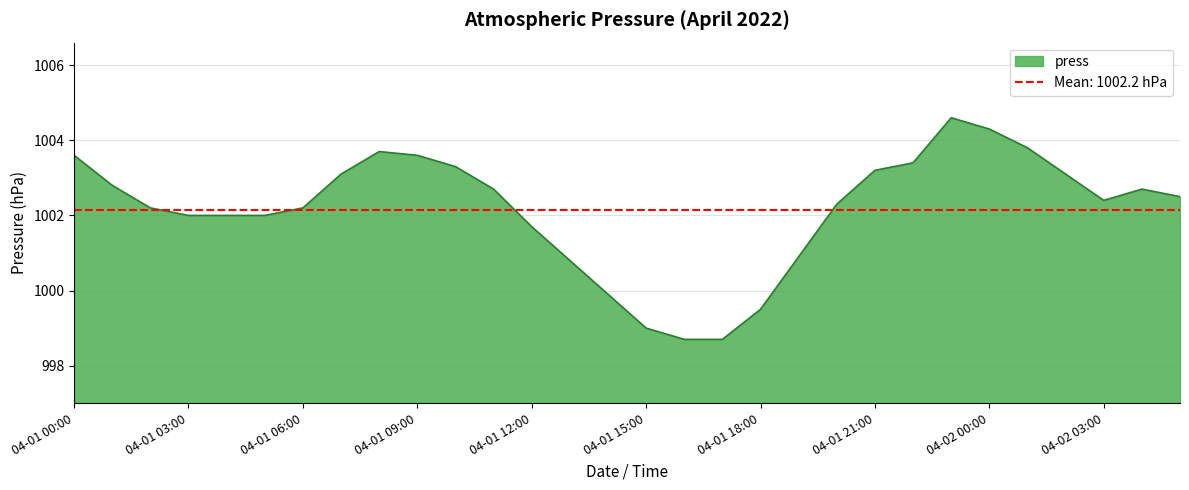

What is the label of the 24th point from the left?

04-01 23:00